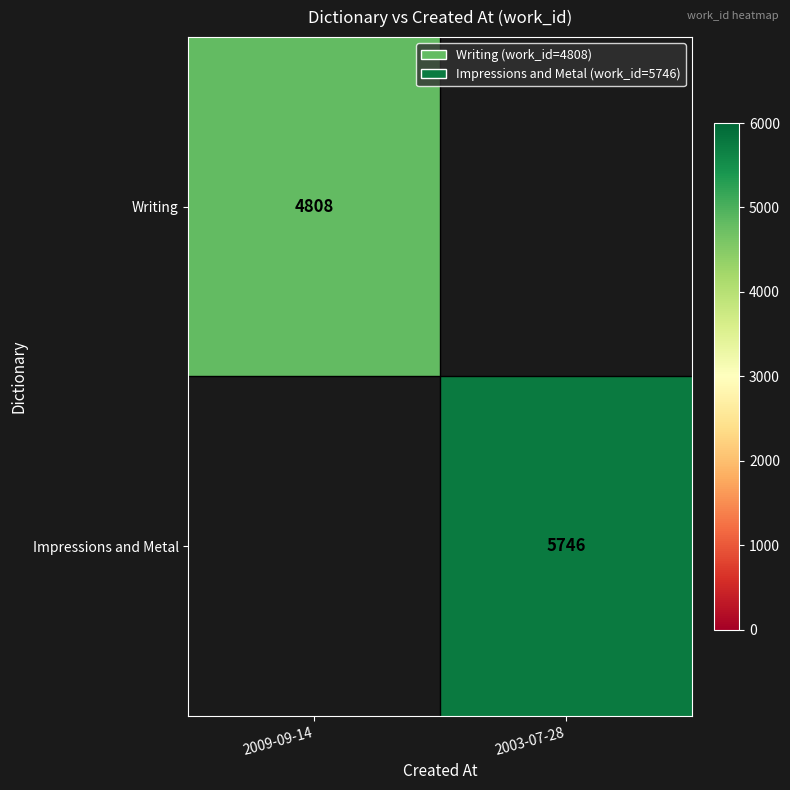

True or false: Impressions and Metal has a value of 3723 at 2003-07-28.

False